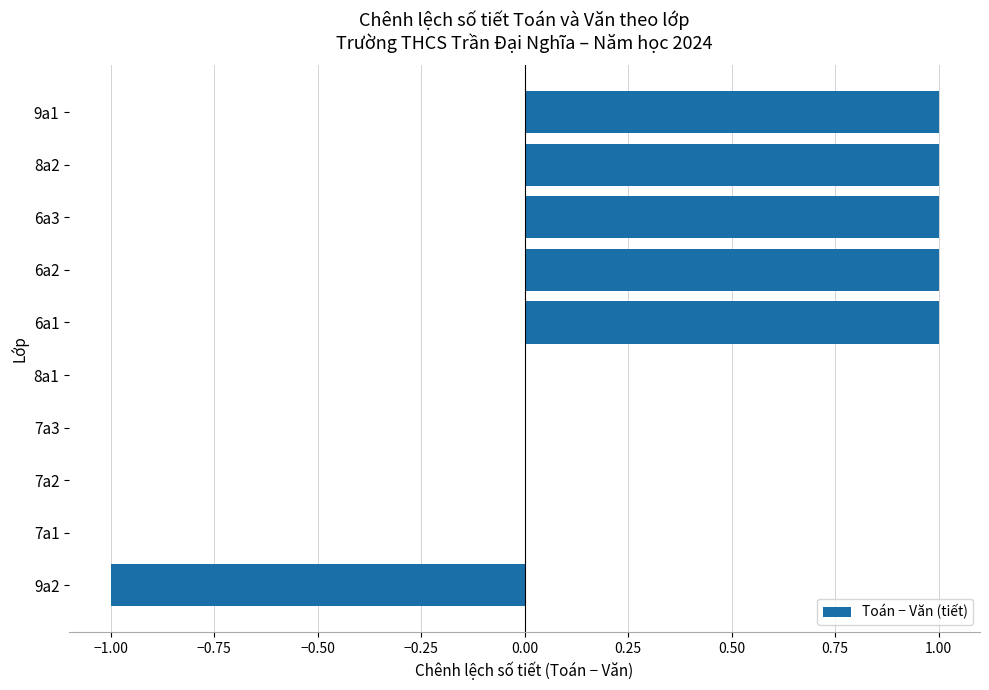

What is the change in value from 7a3 to 9a1?

+1